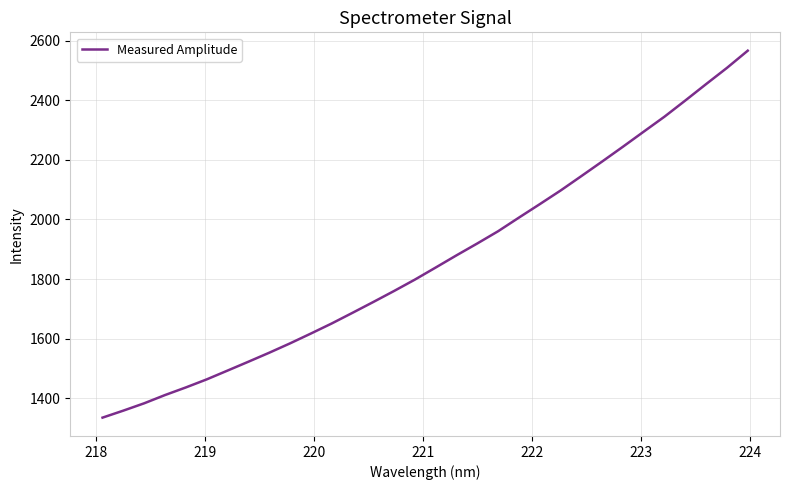

Does the chart display data point markers on the line(s)?

No